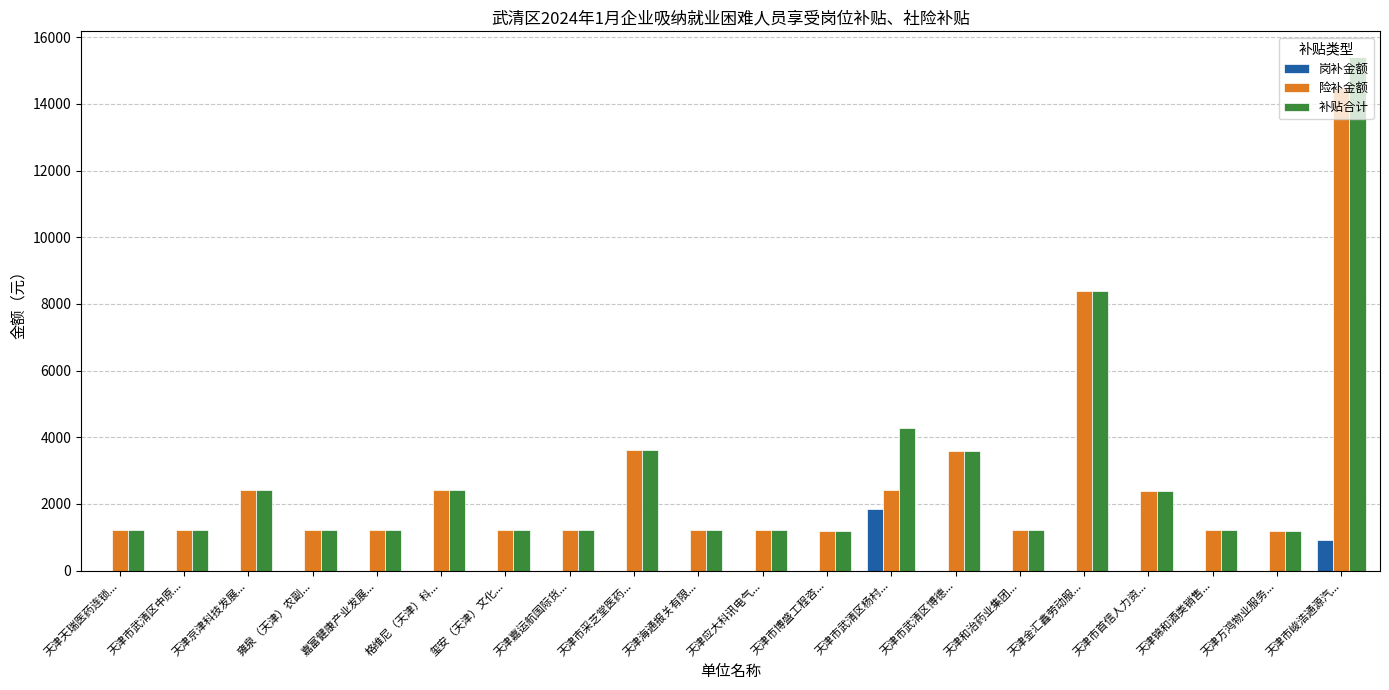

Which category has the highest value in the 险补金额 series?

天津市峻浩通源汽...